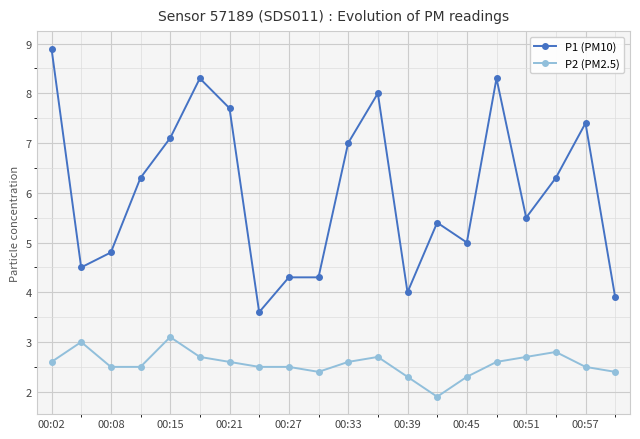

What is the average value of the P1 (PM10) series?

6.0